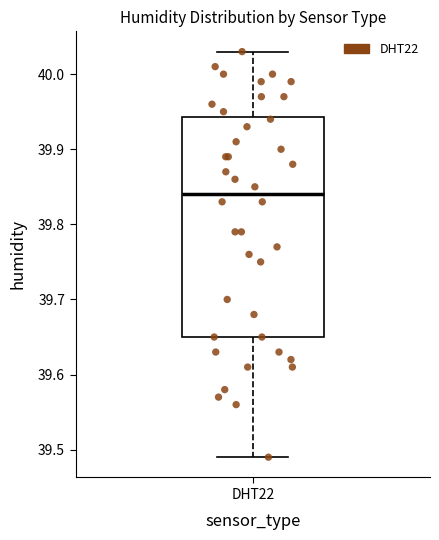

Read this box plot against the y-axis: the position of the median line, the range covered by the box, and the ends of both whiskers. The values are not printed on the chart, so give them approximately, as read against the axis.

median 39.84, box 39.65 to 39.94, whiskers 39.49 to 40.03